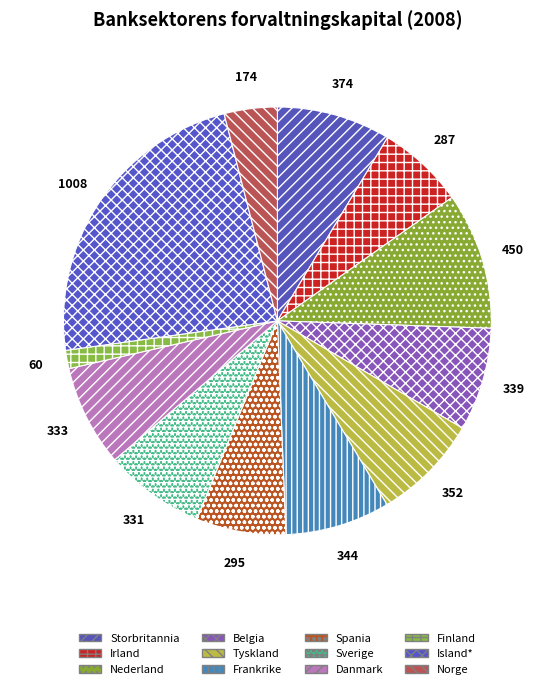

To the nearest percent, what portion does Danmark represent?

8%